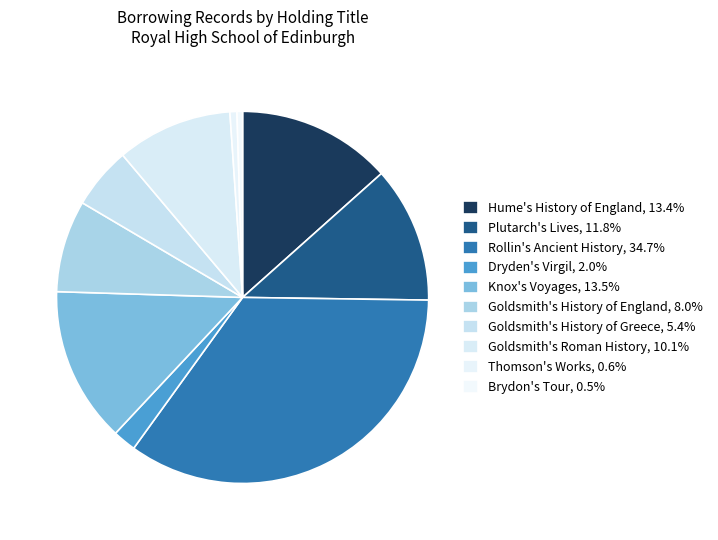

How many slices are in this pie chart?

10